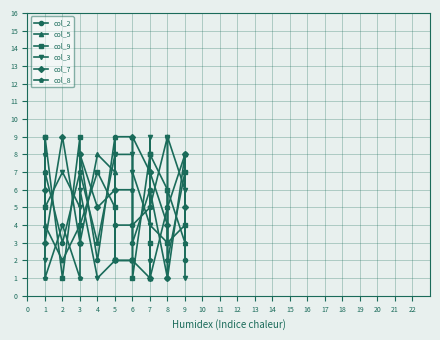

What is the highest value of the col_9 series?

9